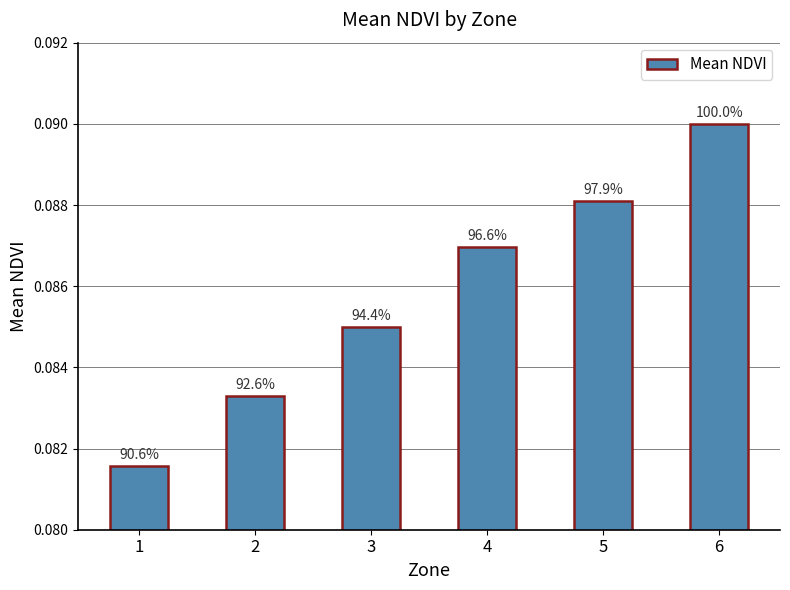

The chart shows a value of 0.1 at 3. True or false?

True